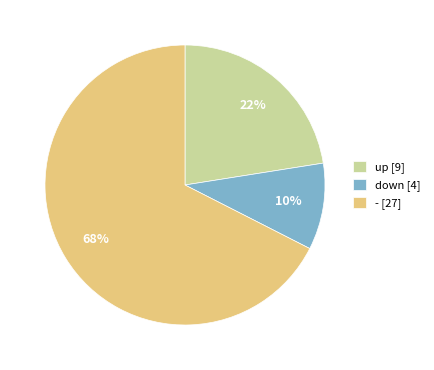

Between down and up, which is larger?

up